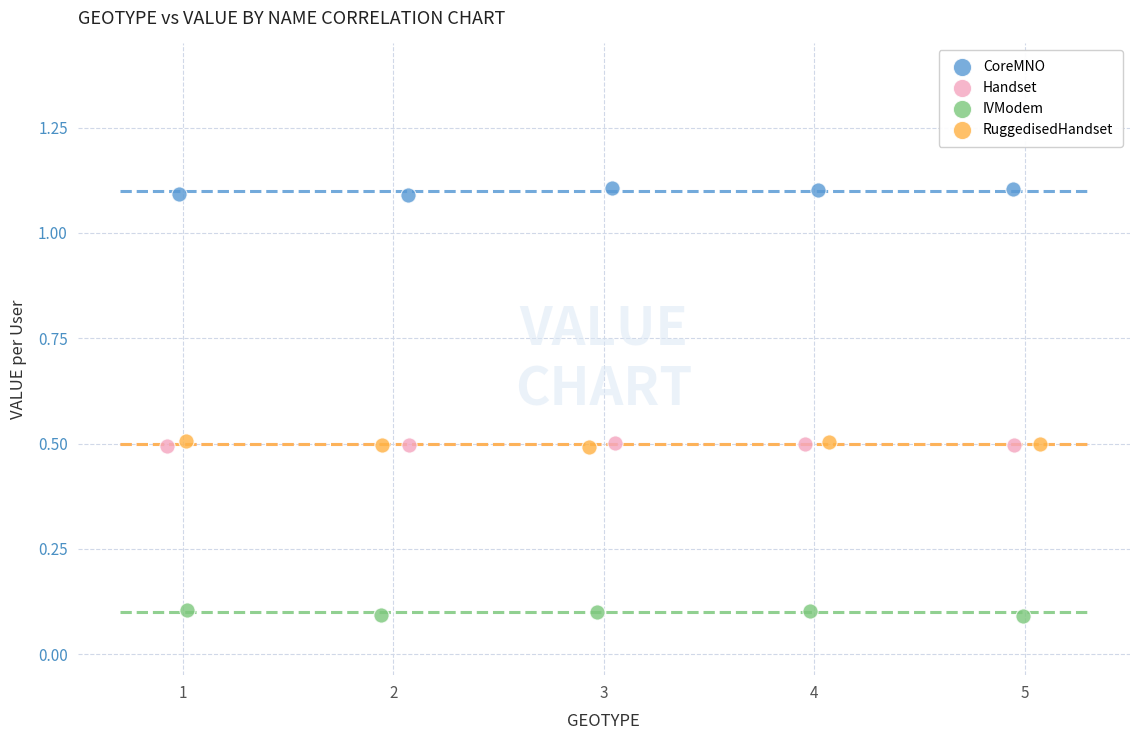

Which series contains the lowest Y value?

IVModem